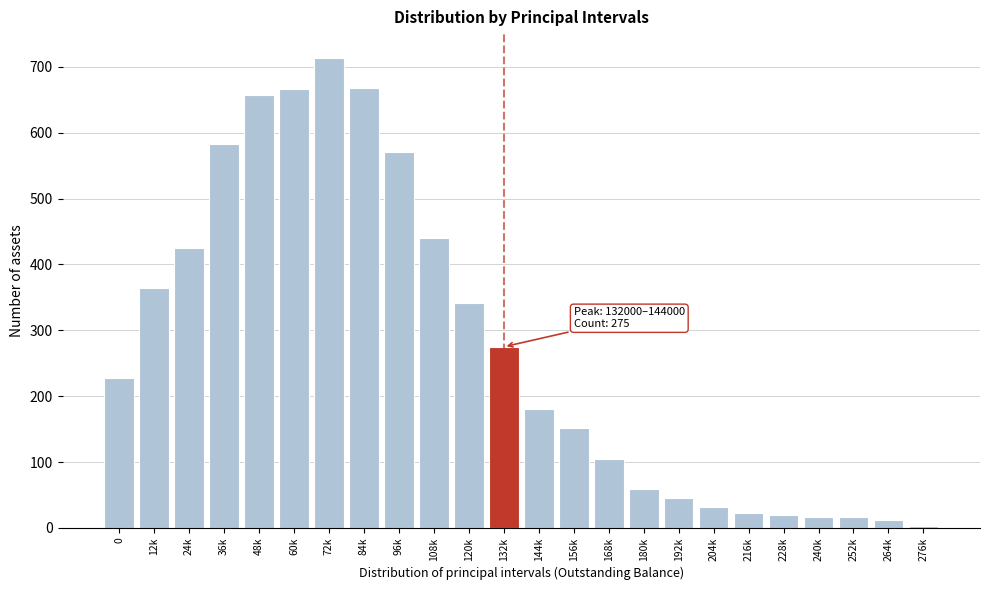

What is the change in value from 24k to 48k?

+232